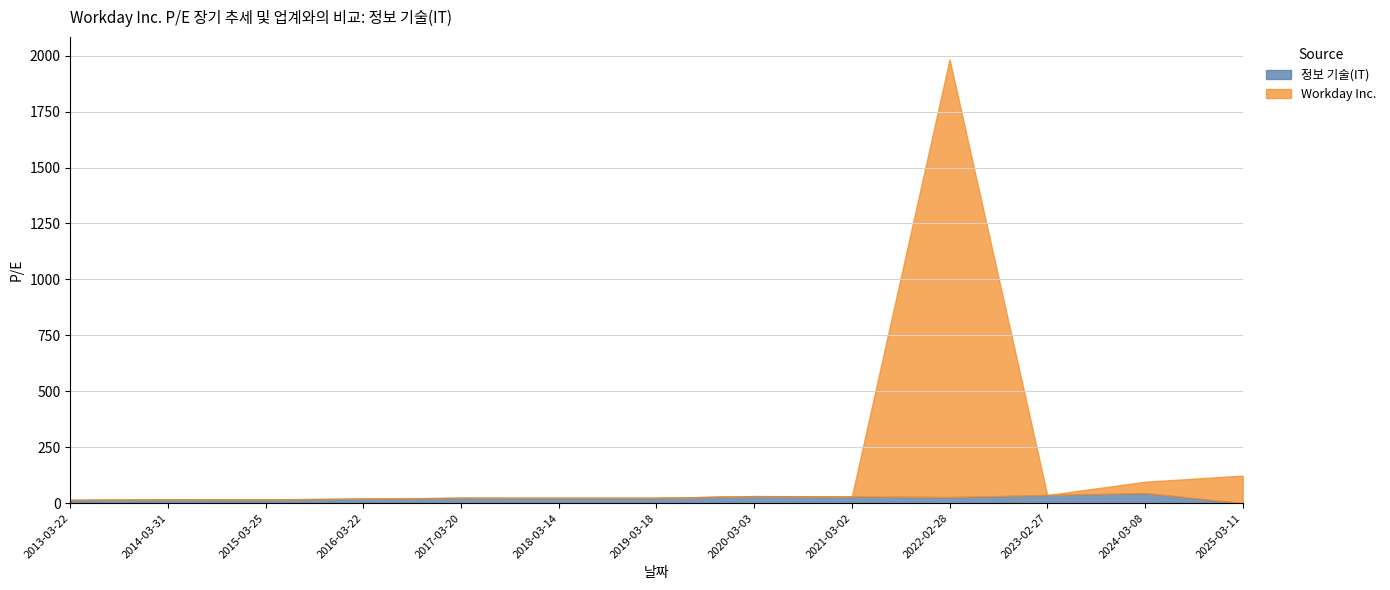

What is the label of the 1st point from the right?

2025-03-11